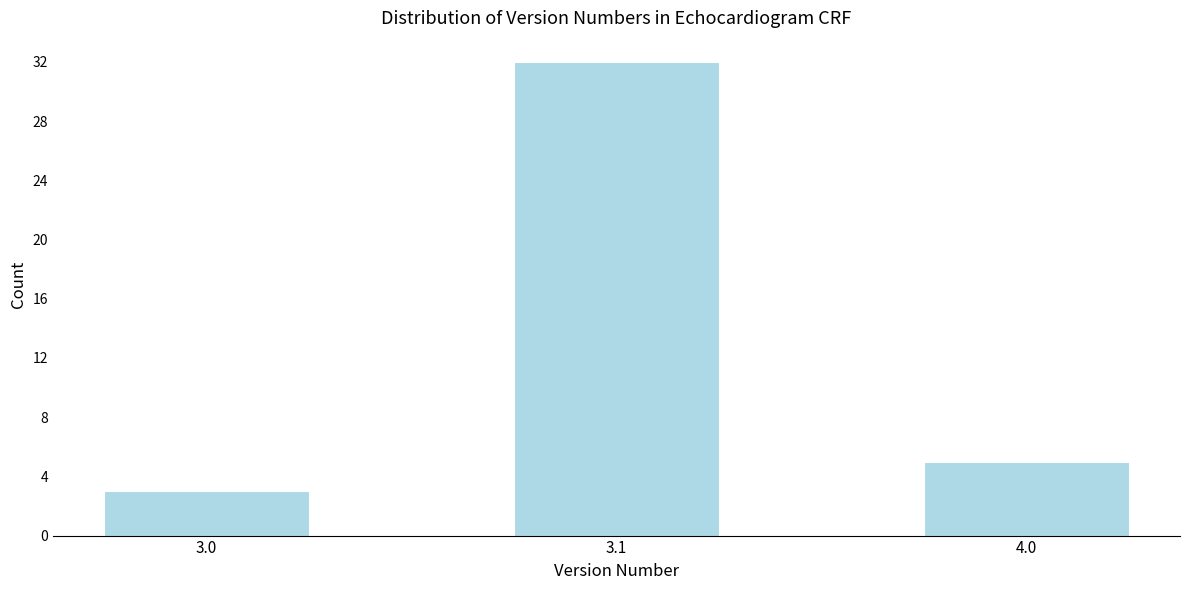

Reading left to right, list all the values displayed in this chart.

3.0=3	3.1=32	4.0=5